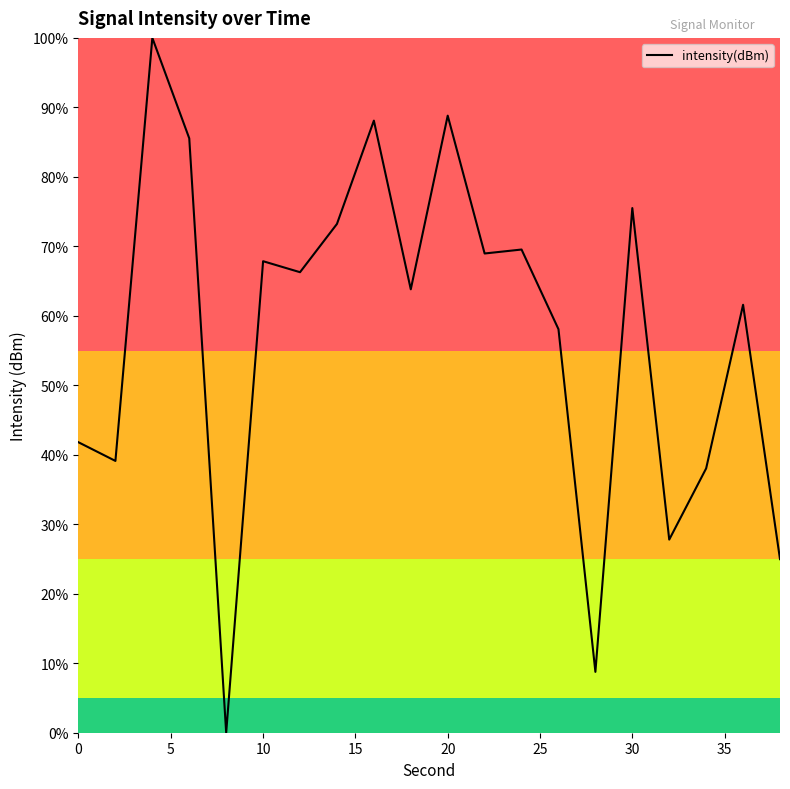

What is the maximum value shown in the chart?

100.0